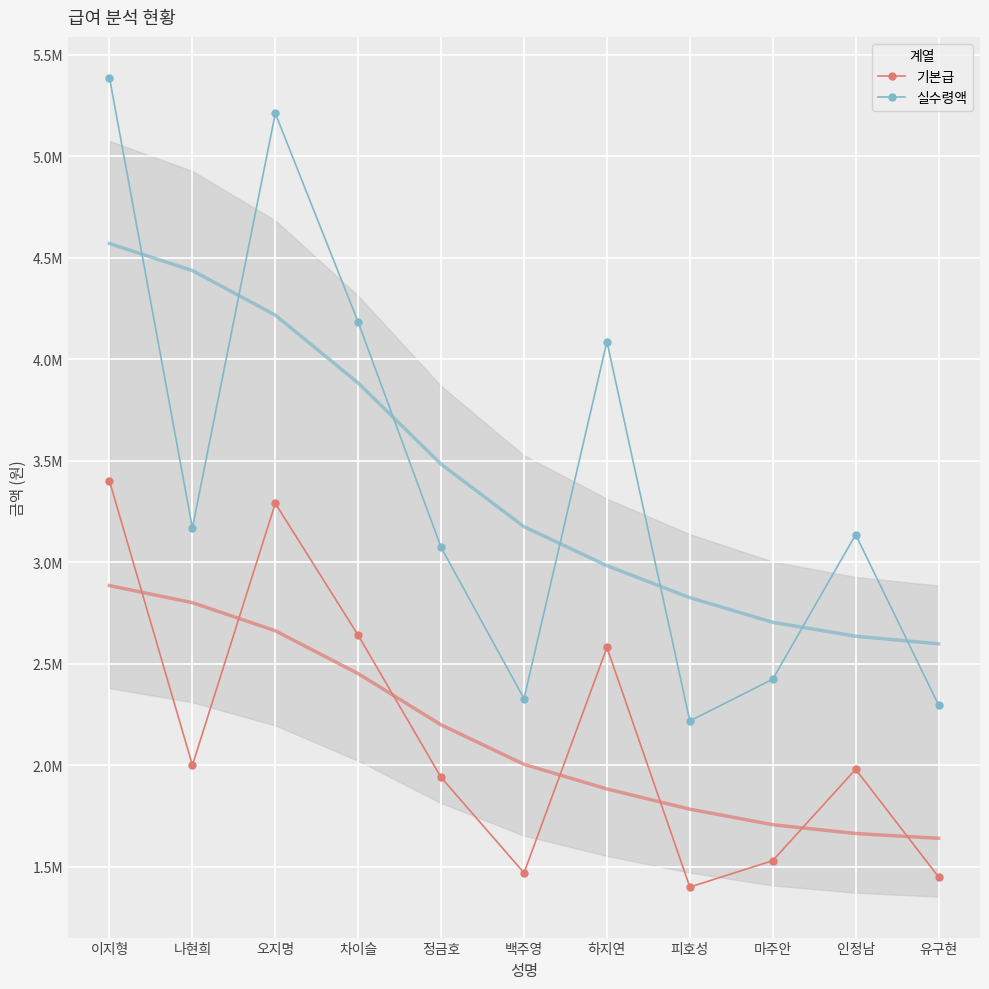

At which category does 기본급 reach its first local peak?

오지명